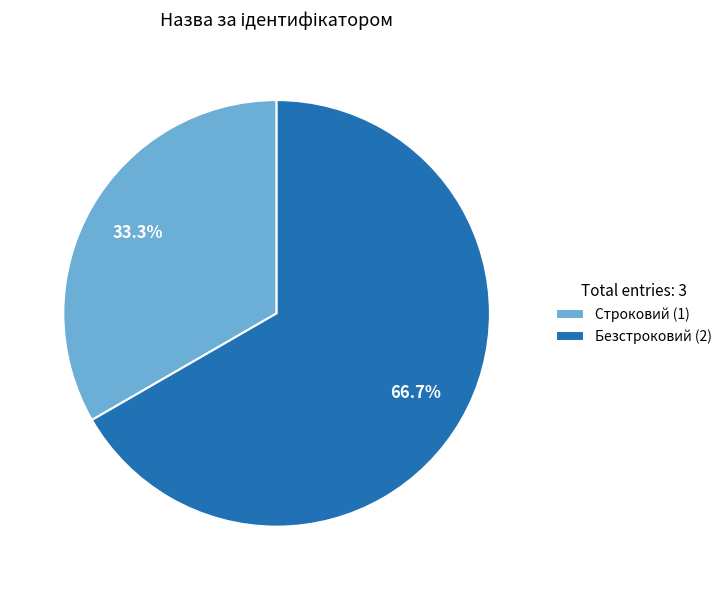

Approximately how many times larger is the value at Безстроковий compared to Строковий?

2.0